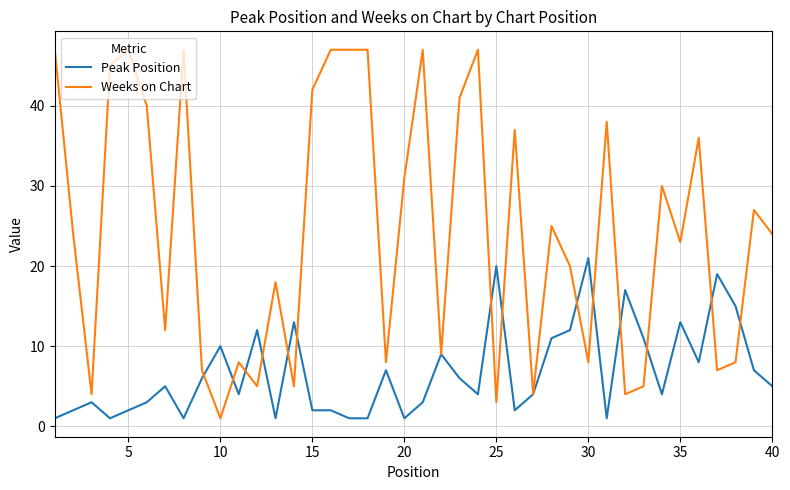

Which series has the largest total across all categories?

Weeks on Chart